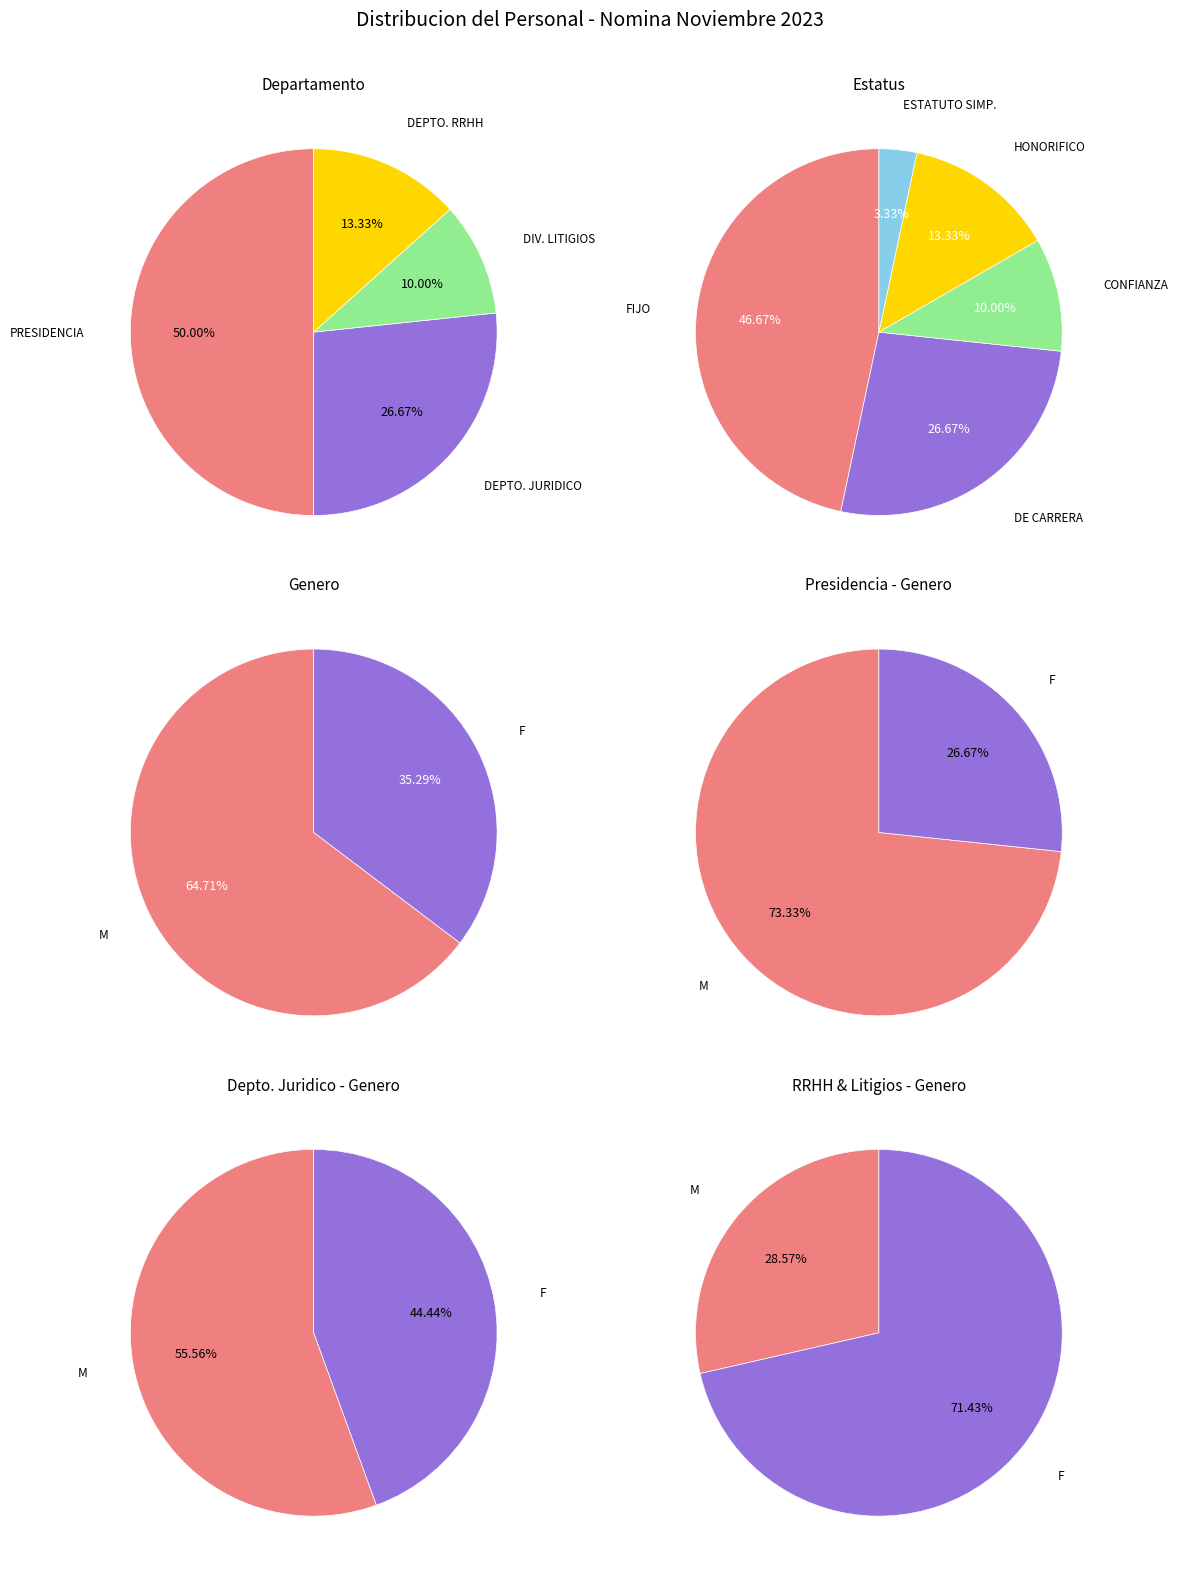

To the nearest percent, what percentage of the pie is DIVISION DE LITIGIOS?

10%